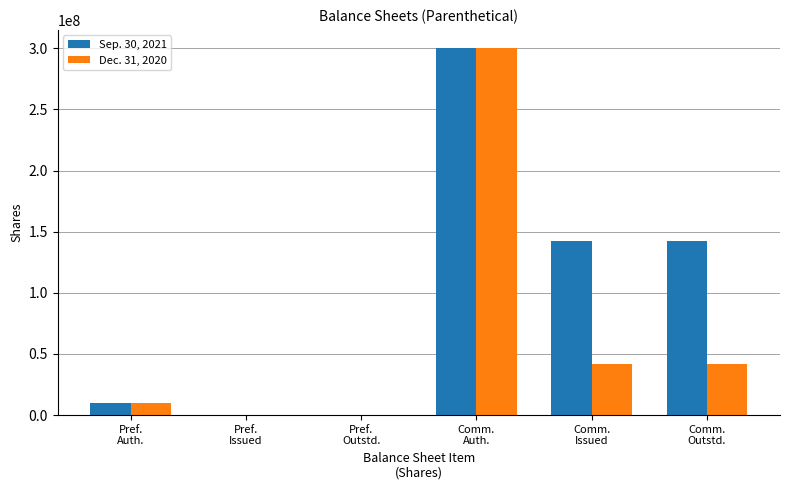

Which series has the largest total across all categories?

Sep. 30, 2021